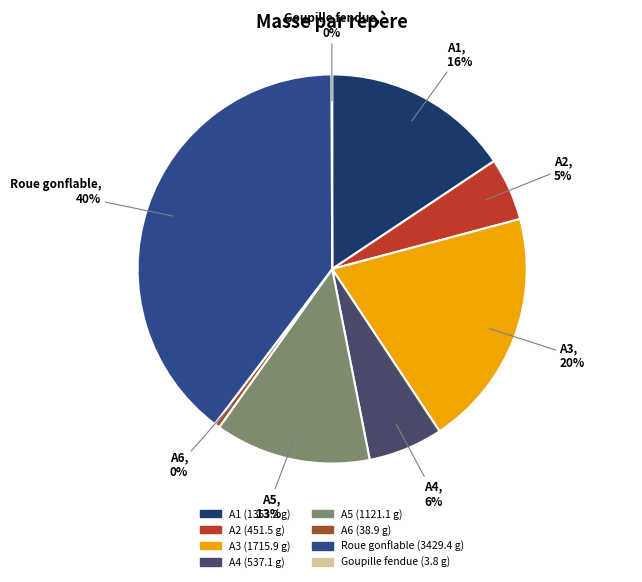

Combined, do A5 and A2 account for over 50%?

No